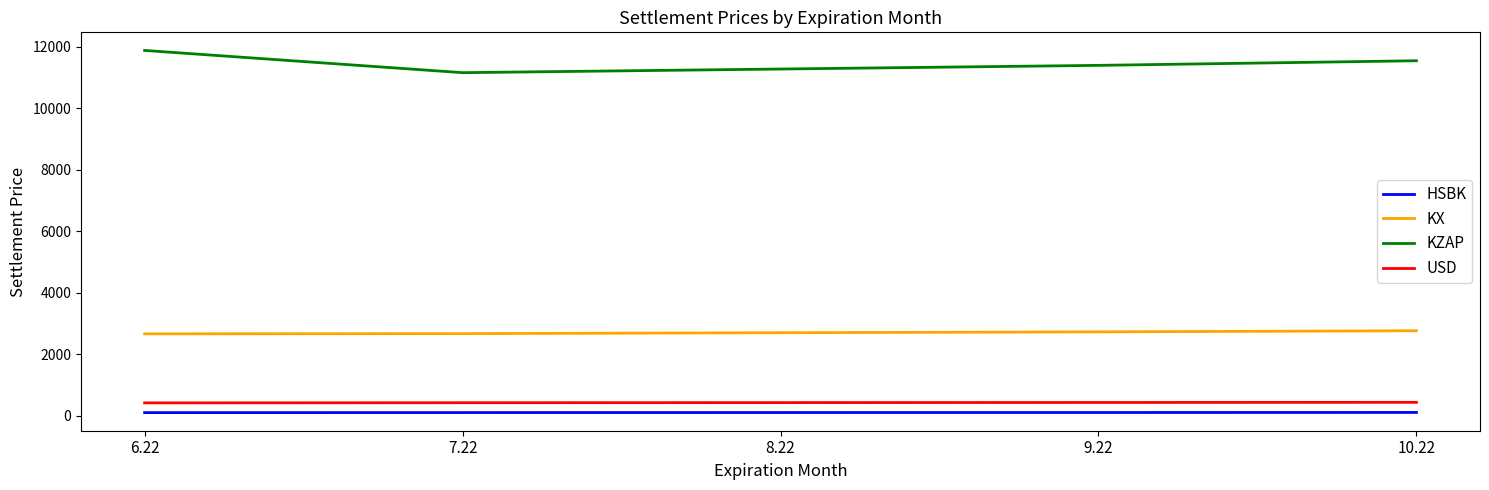

What is the average value of the KX series?

2711.0